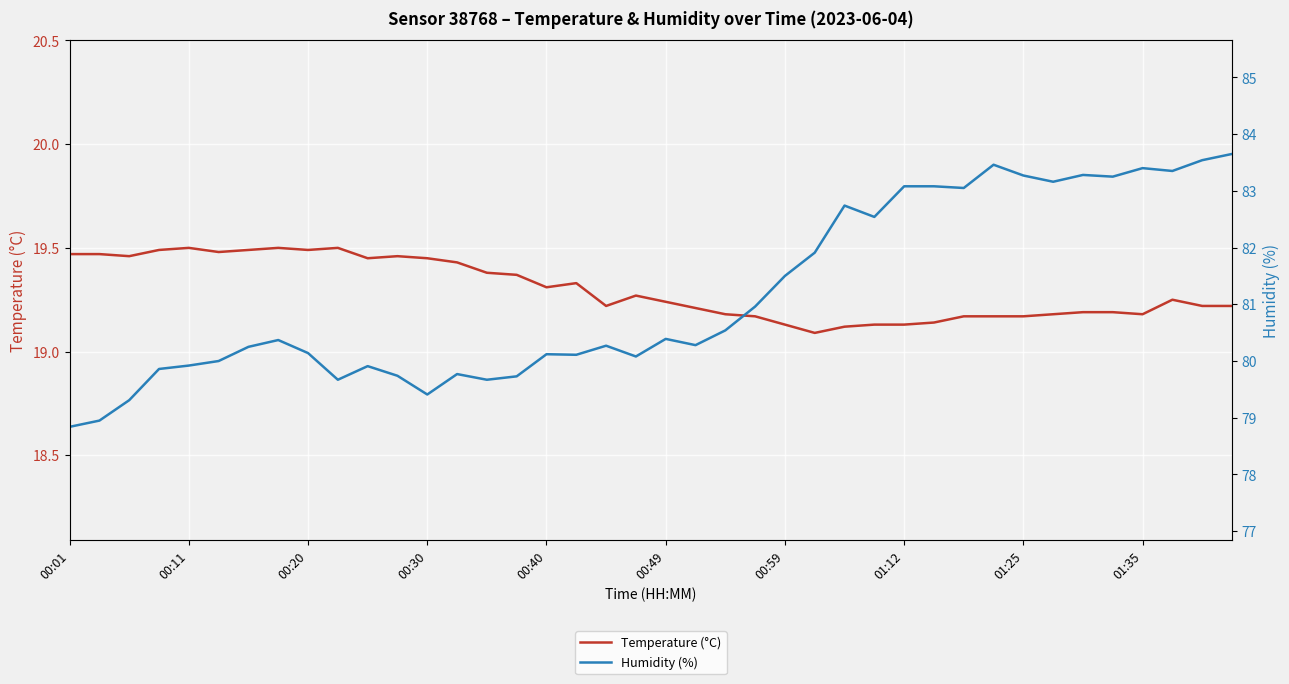

What is the total value across all series at 14?

99.0